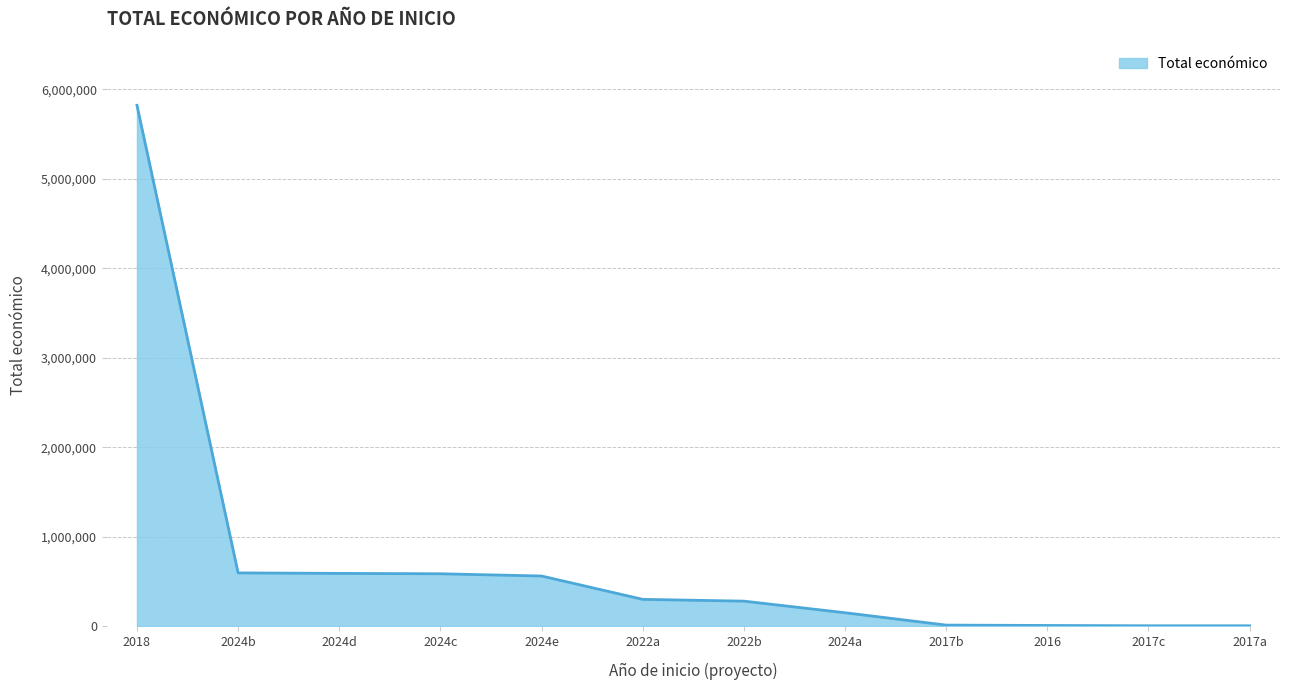

What is the maximum value shown in the chart?

5819964